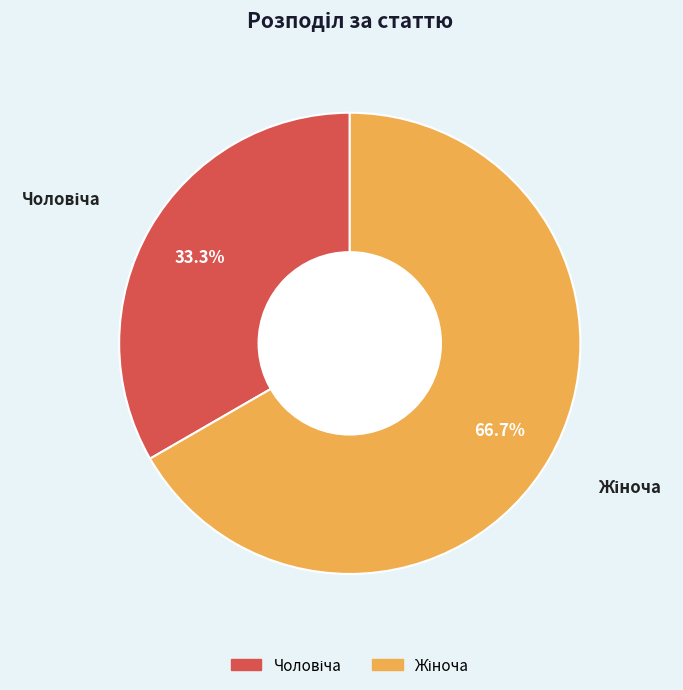

How many segments does this pie chart have?

2